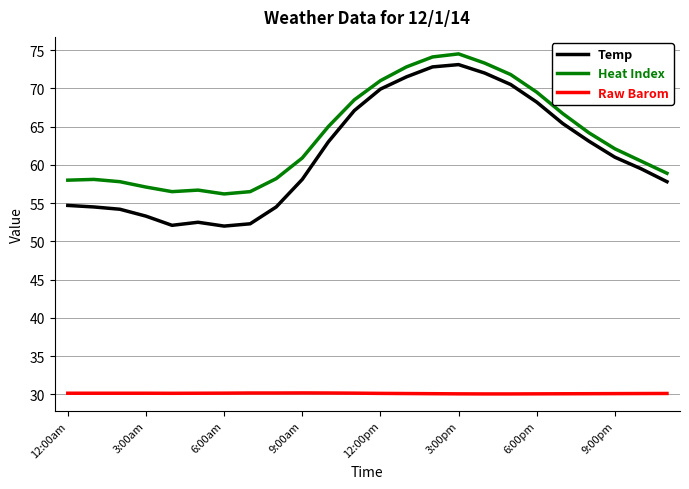

What is the minimum value for Heat Index?

56.2